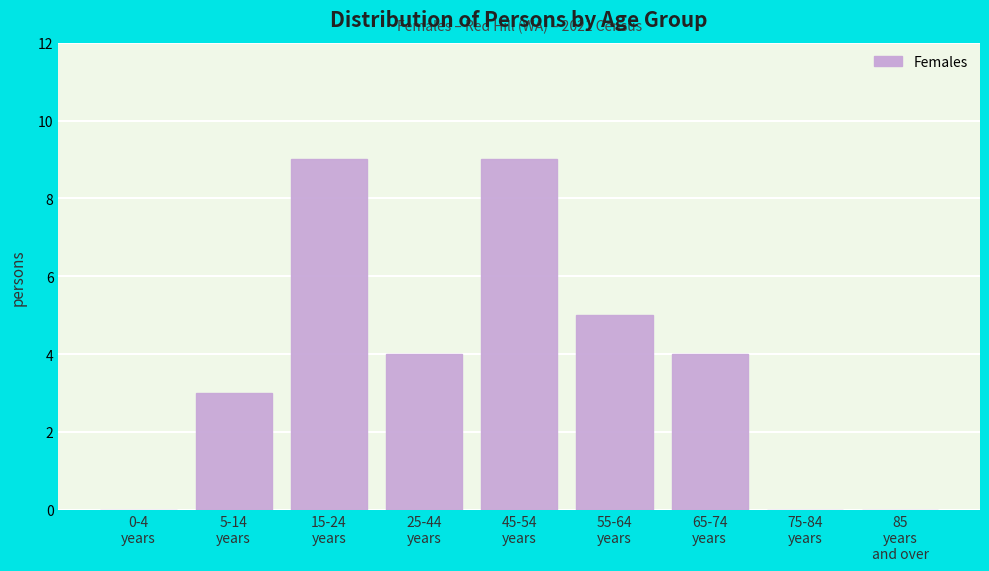

What is the greatest value displayed?

9